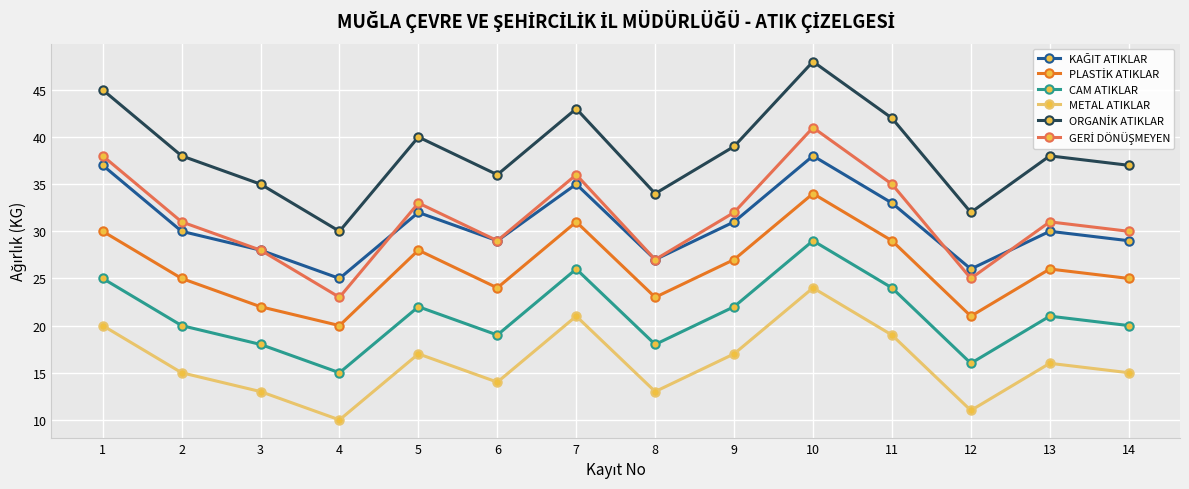

How many interior local valleys does the METAL ATIKLAR series have?

4